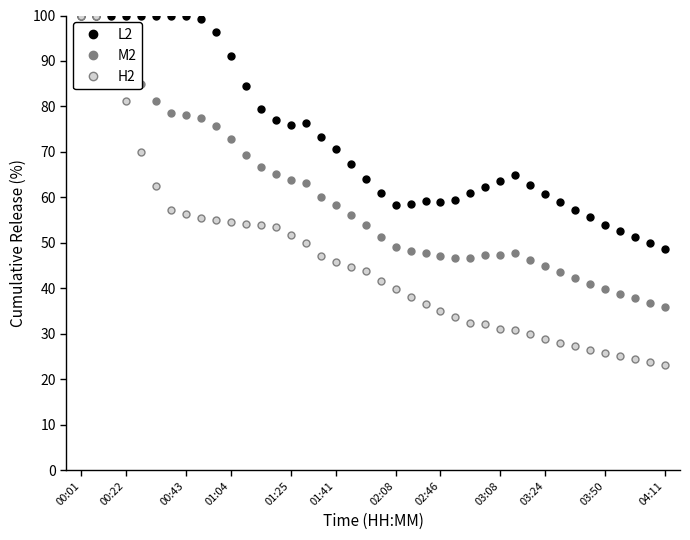

List the series in order of their overall mean, highest first.

L2, M2, H2